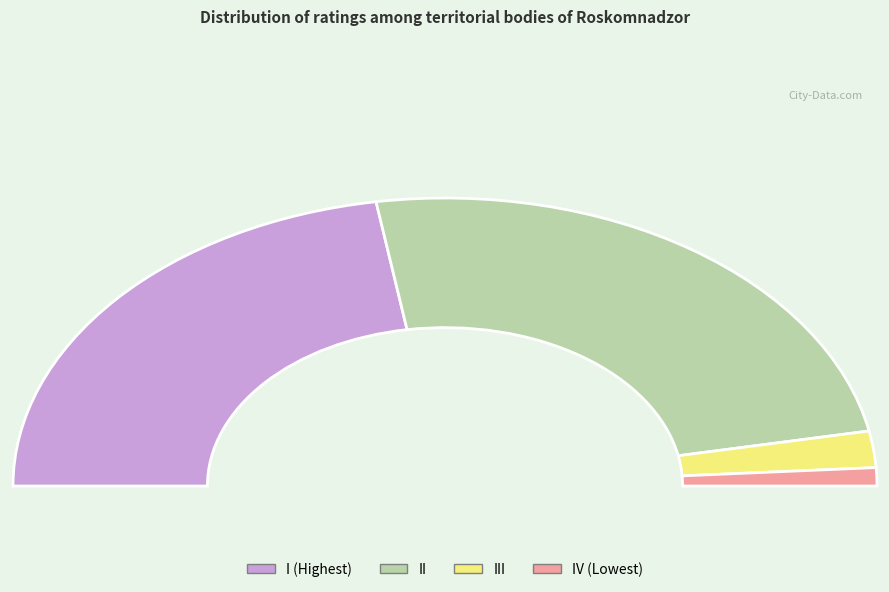

The III slice represents 18% of the pie. True or false?

False